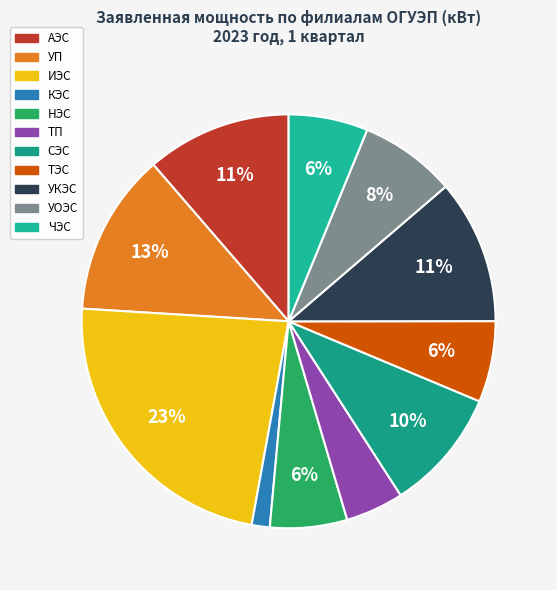

Does any single category account for the majority?

No